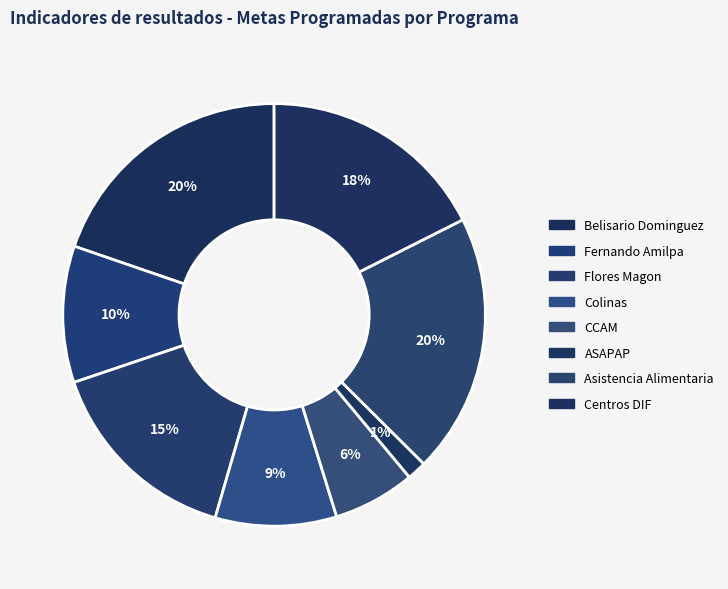

Is there any slice that represents more than half of the pie?

No